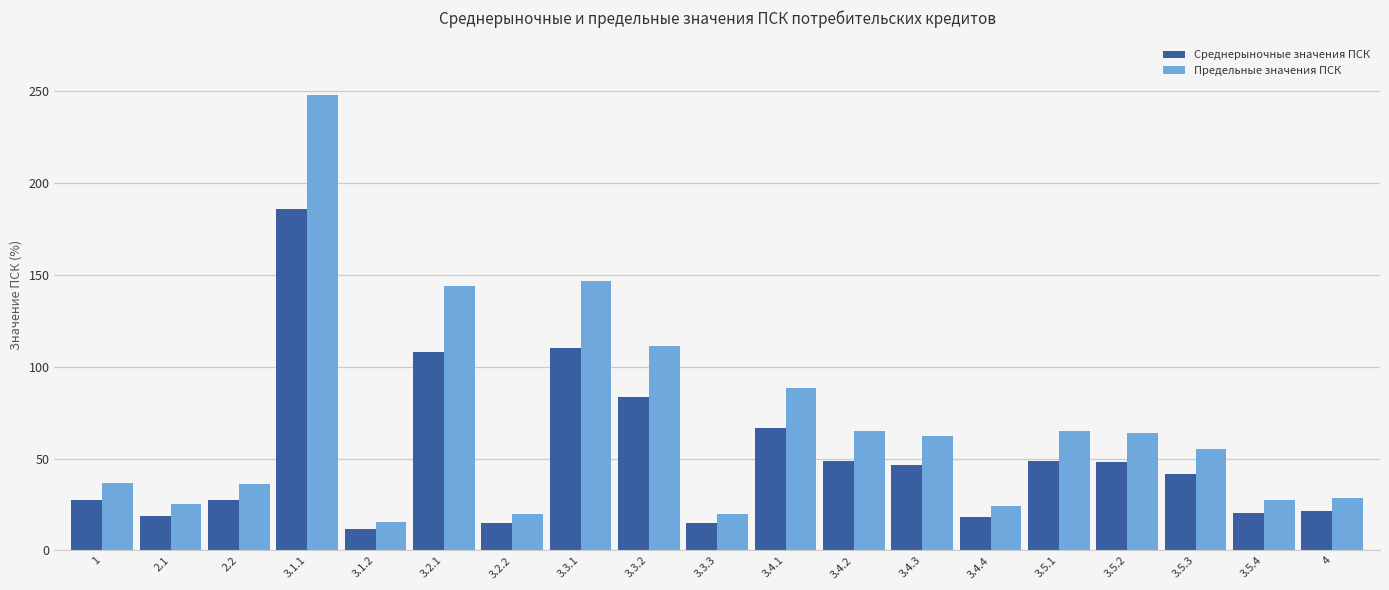

What is the label of the 1st bar from the left?

1